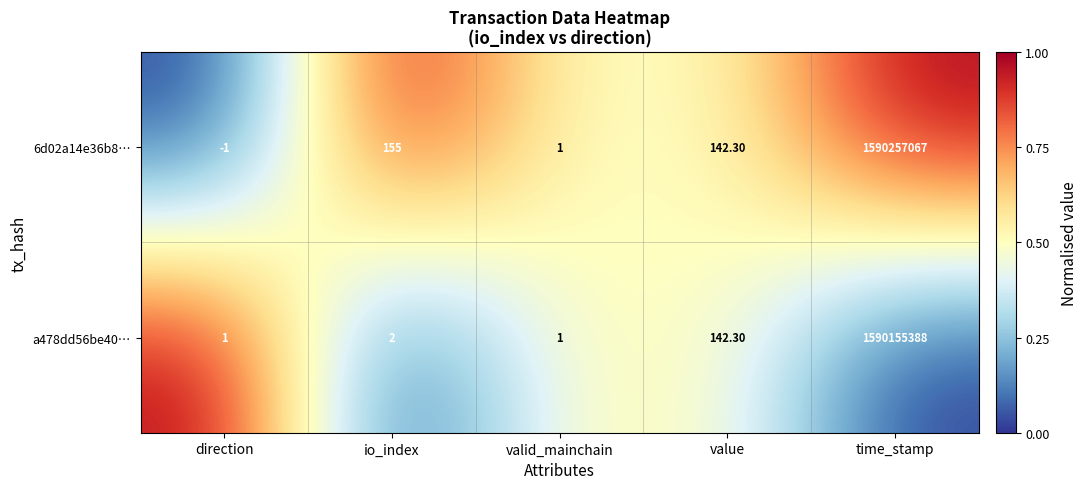

Where does the 6d02a14e36b8… series first go above 142?

io_index